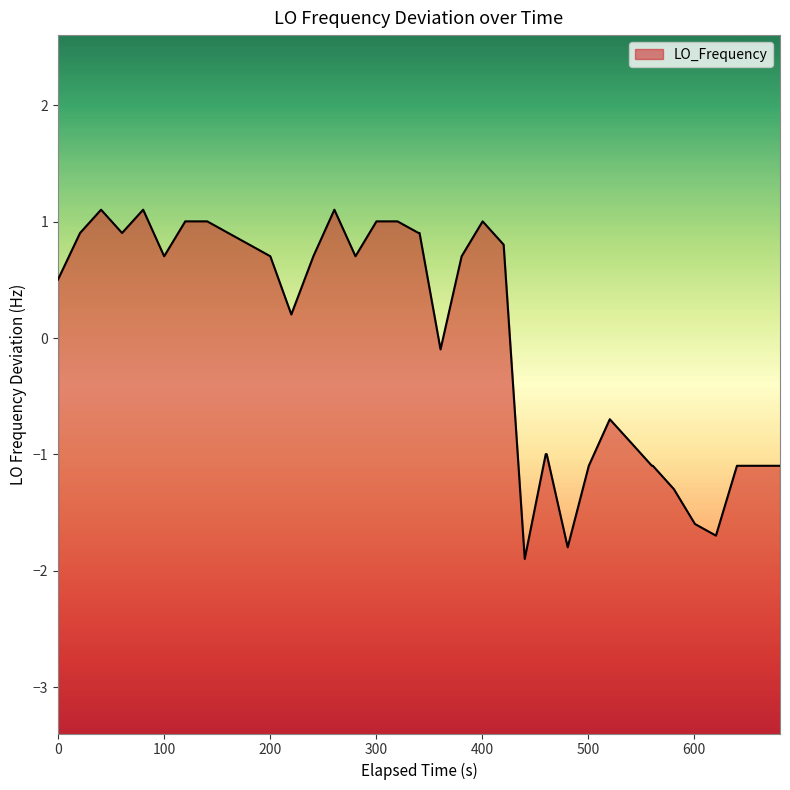

What is the maximum value shown in the chart?

1.1